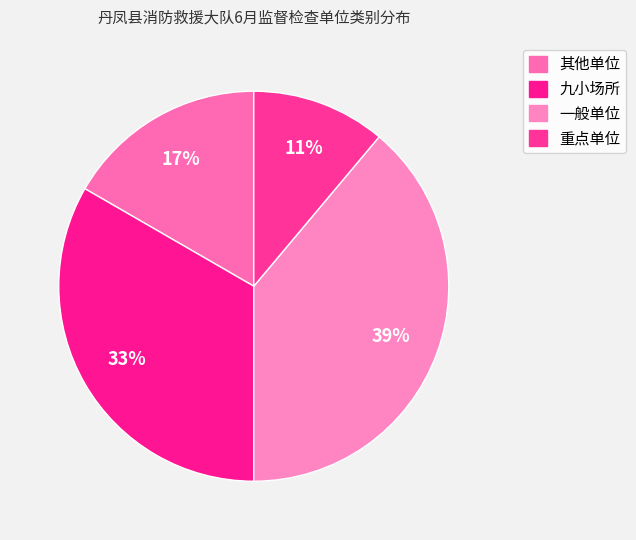

Is it true that 一般单位 is 39% of the pie?

True